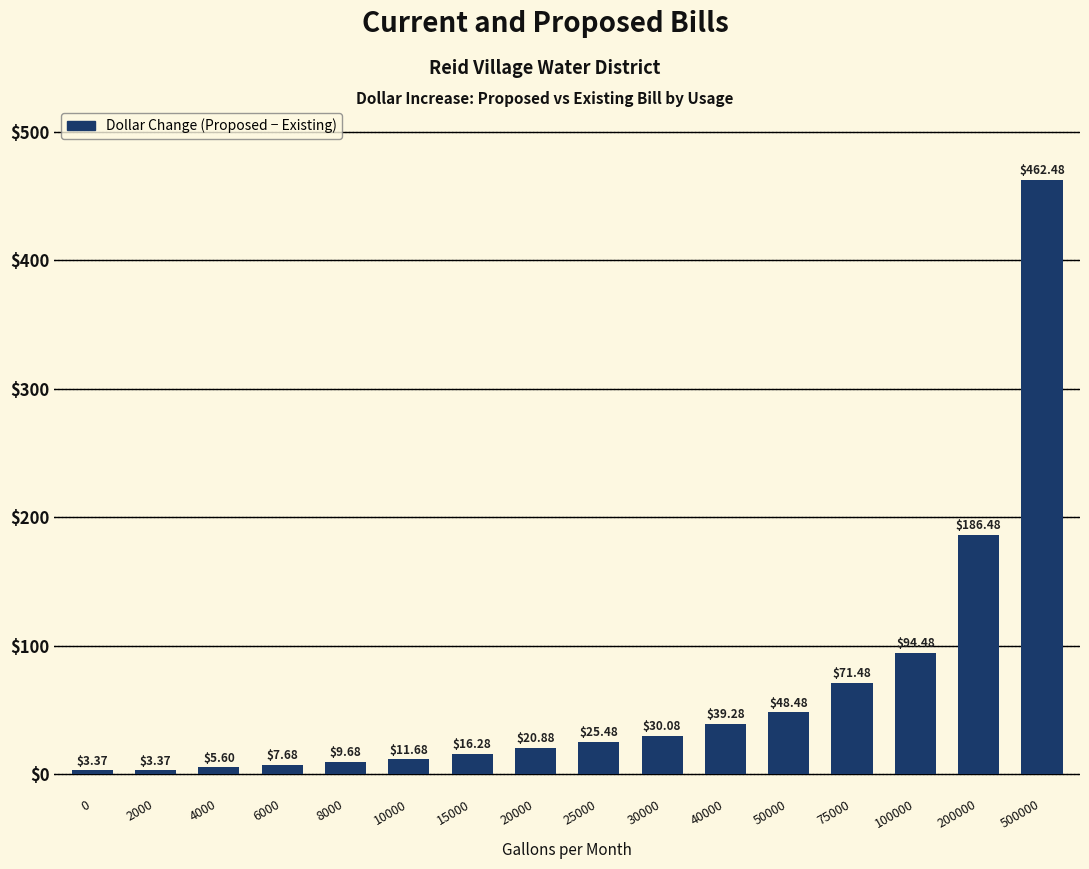

What is the change in value from 75000 to 500000?

+391.0